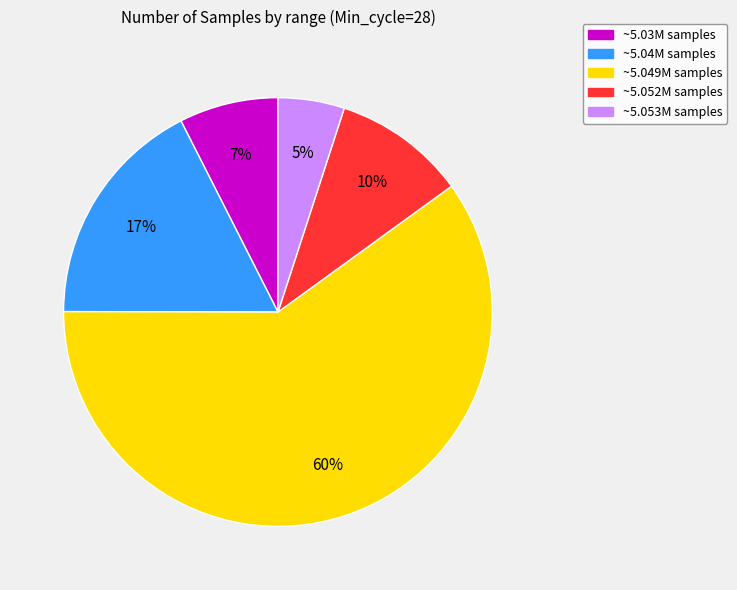

How many segments does this pie chart have?

5